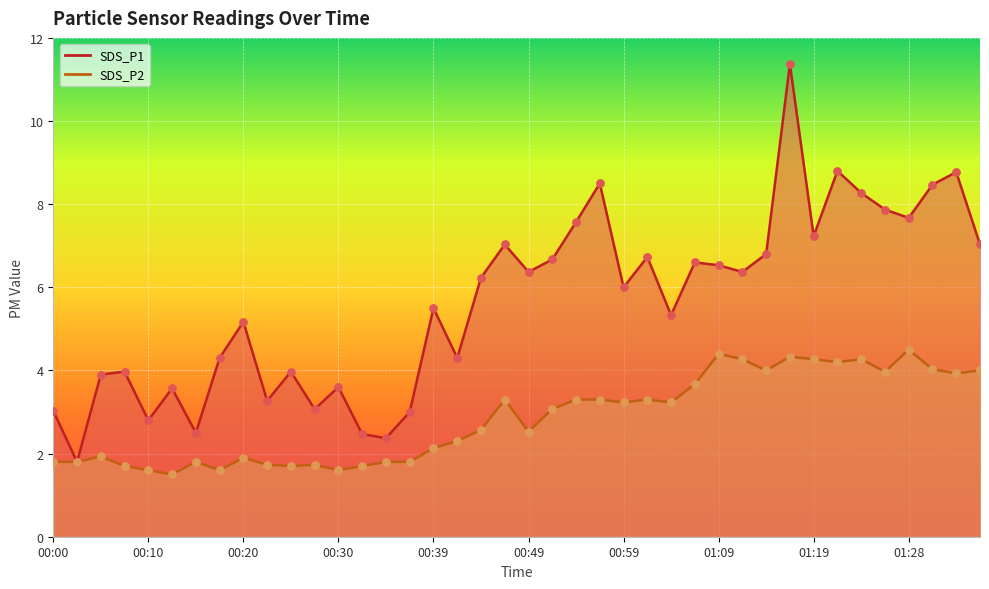

At how many categories does at least one series exceed 6?

20